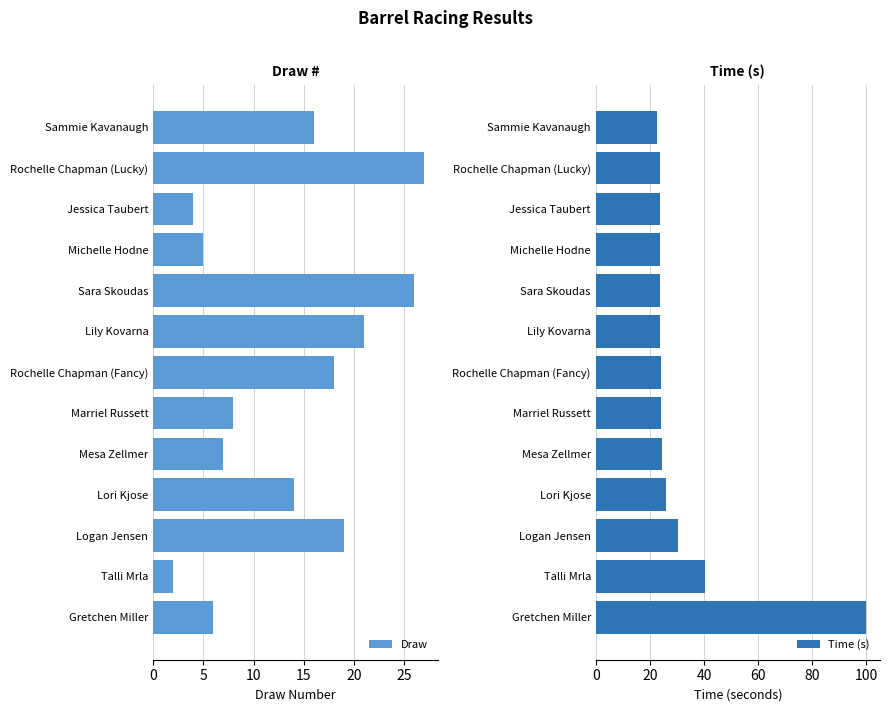

Which series has the widest spread of values?

Time (s)